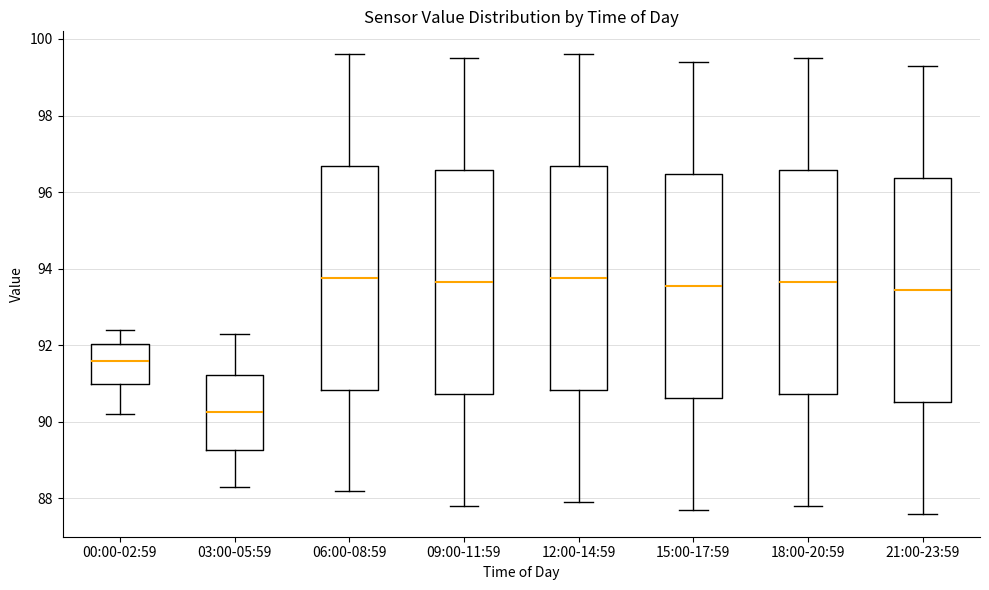

Where is the lower edge of the box for 06:00-08:59 on the y-axis? The values are not printed on the chart, so give them approximately, as read against the axis.

90.8